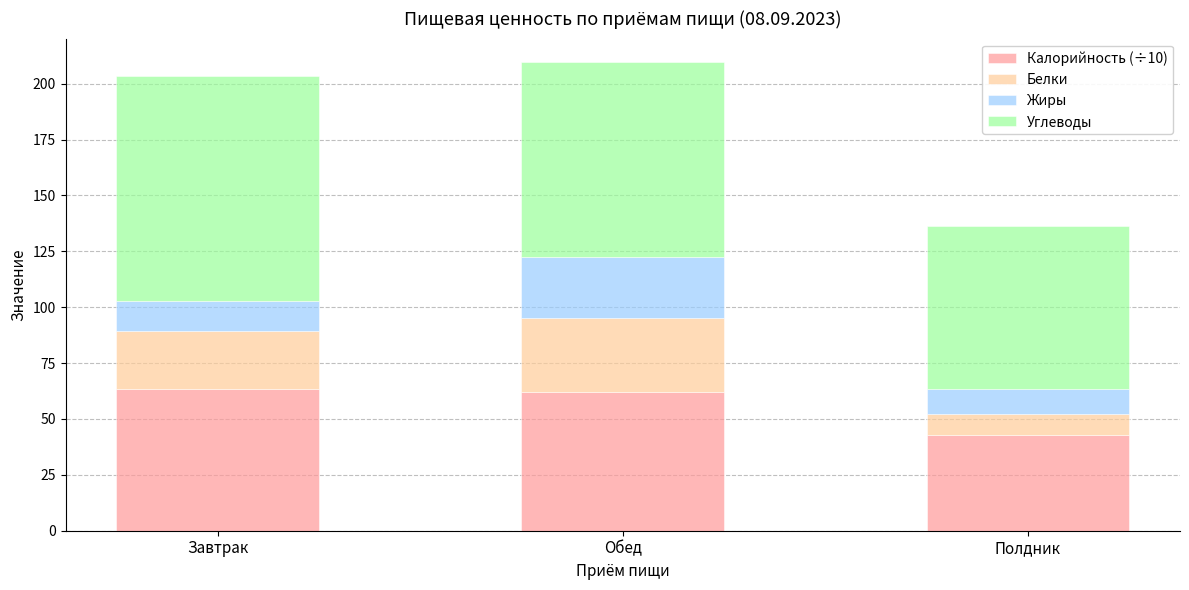

Reading left to right, list the values for the Калорийность (÷10) series.

Завтрак=63.3	Обед=62.1	Полдник=42.7